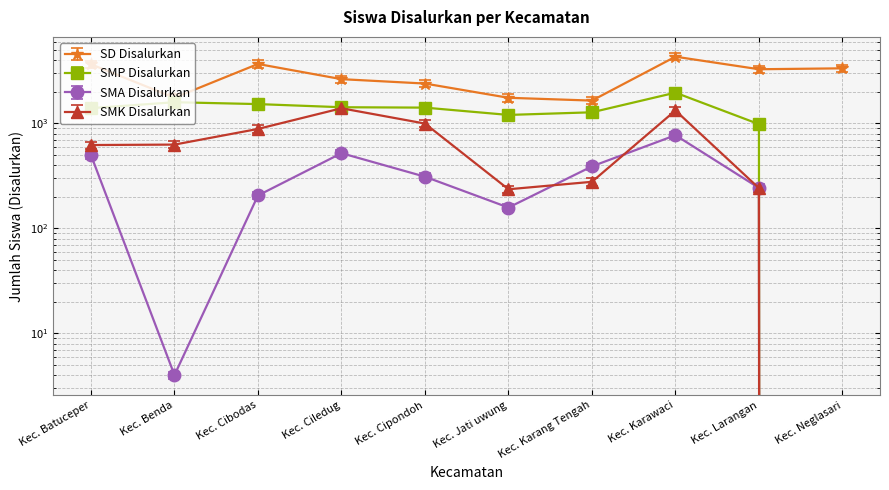

What is the spread (max minus min) of values at Kec. Jati uwung?

1471.1